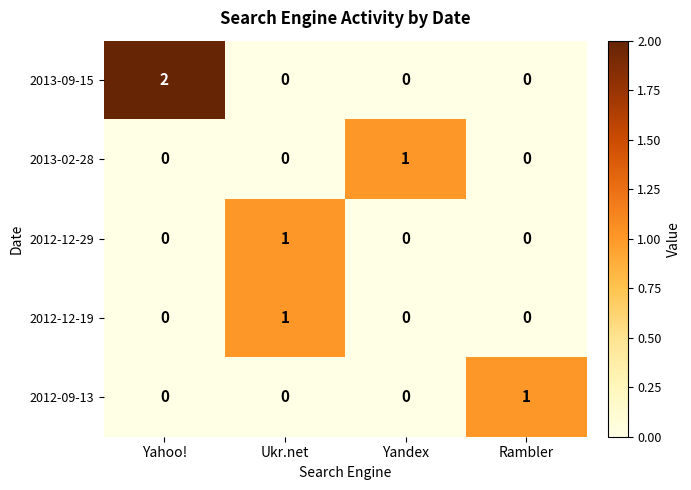

Reading left to right, list all the values displayed in this chart.

2013-09-15: 2	0	0	0
2013-02-28: 0	0	1	0
2012-12-29: 0	1	0	0
2012-12-19: 0	1	0	0
2012-09-13: 0	0	0	1